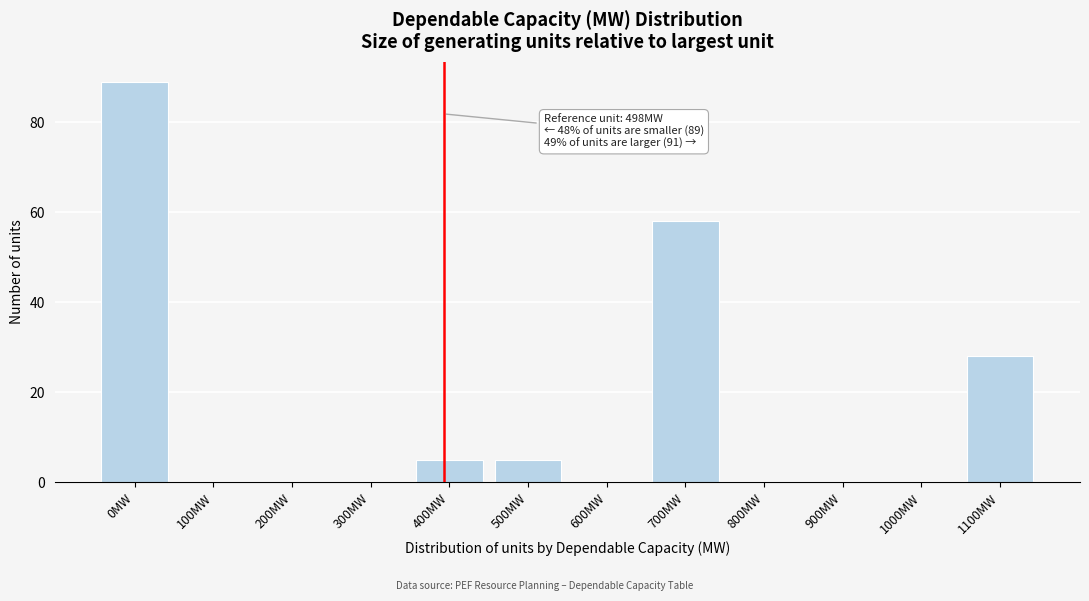

Reading left to right, list all the values displayed in this chart.

0MW=89	100MW=0	200MW=0	300MW=0	400MW=5	500MW=5	600MW=0	700MW=58	800MW=0	900MW=0	1000MW=0	1100MW=28